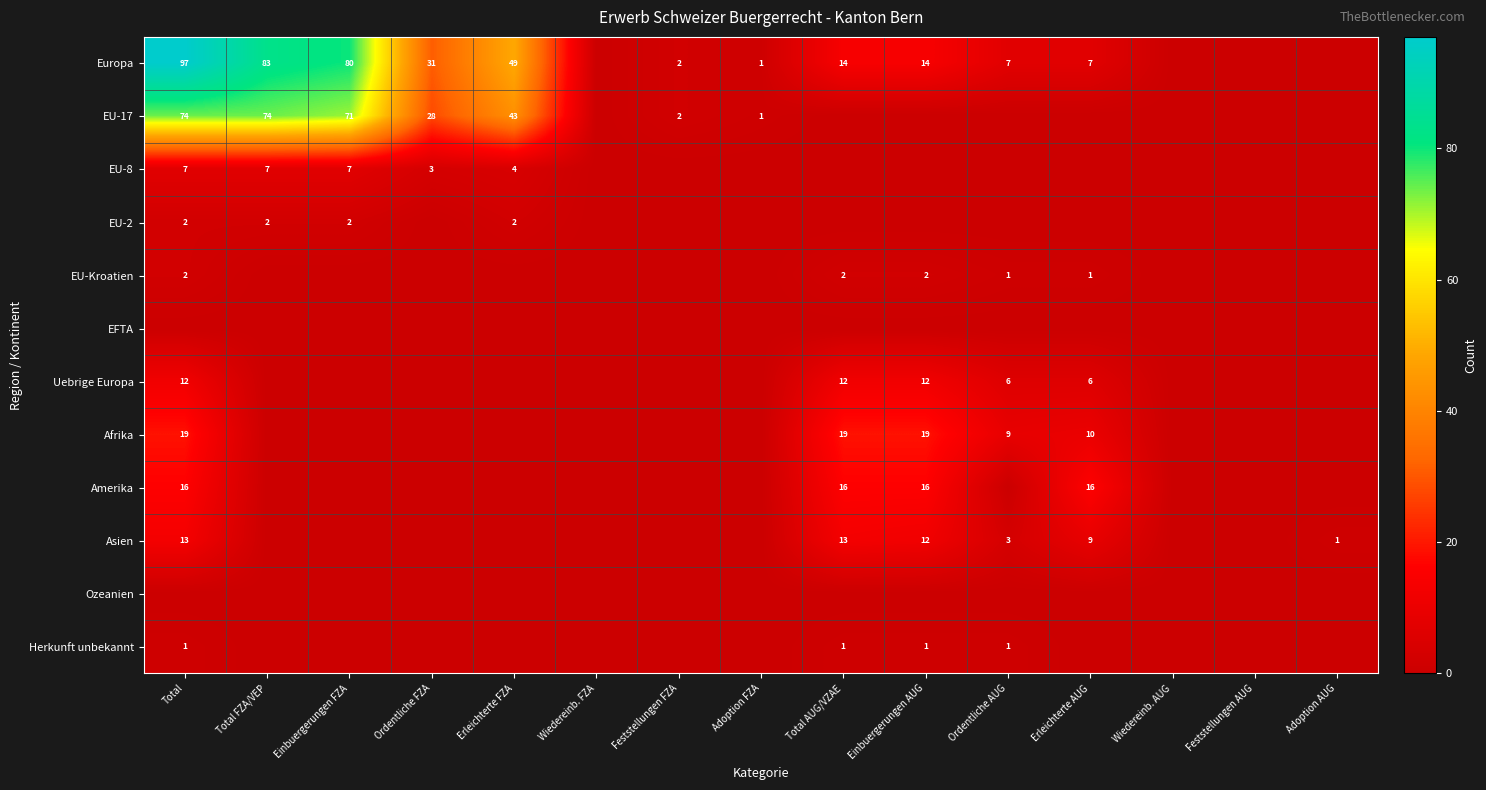

Is the value of Europa at Ordentliche FZA greater than the value of EU-2 at Total FZA/VEP?

Yes